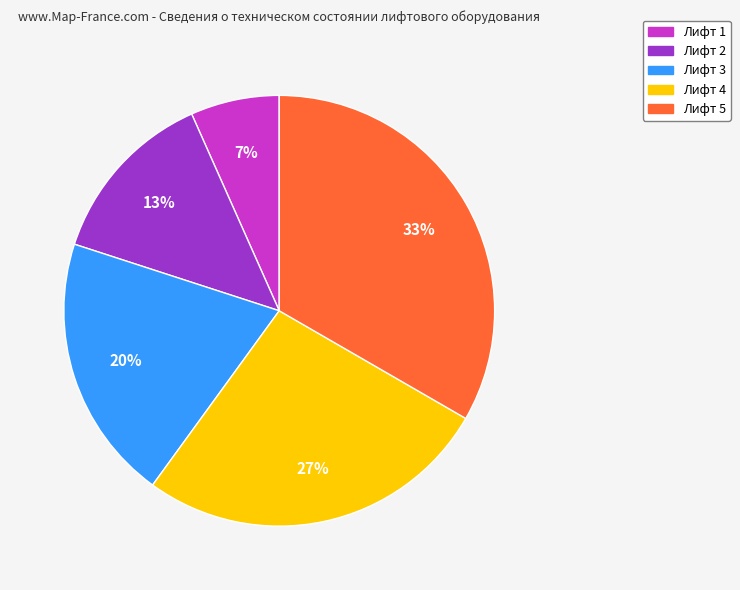

True or false: Лифт 4 accounts for 27% of the total.

True